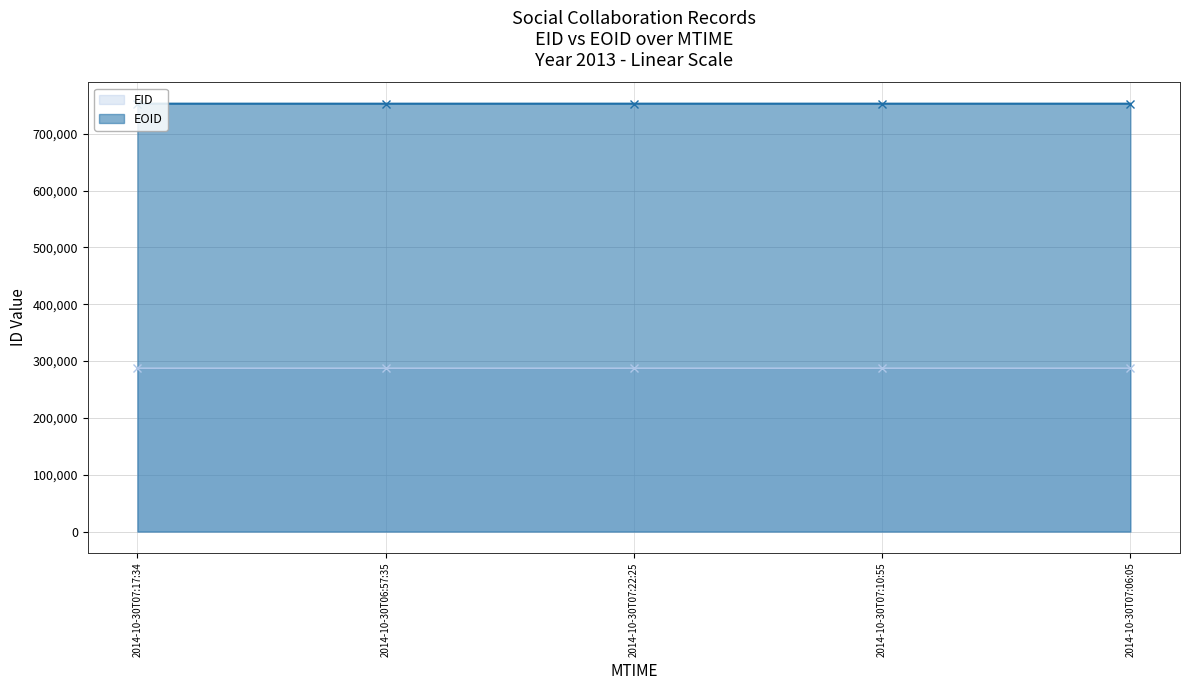

At 2014-10-30T07:06:05, list the series in order from smallest to largest.

EID, EOID